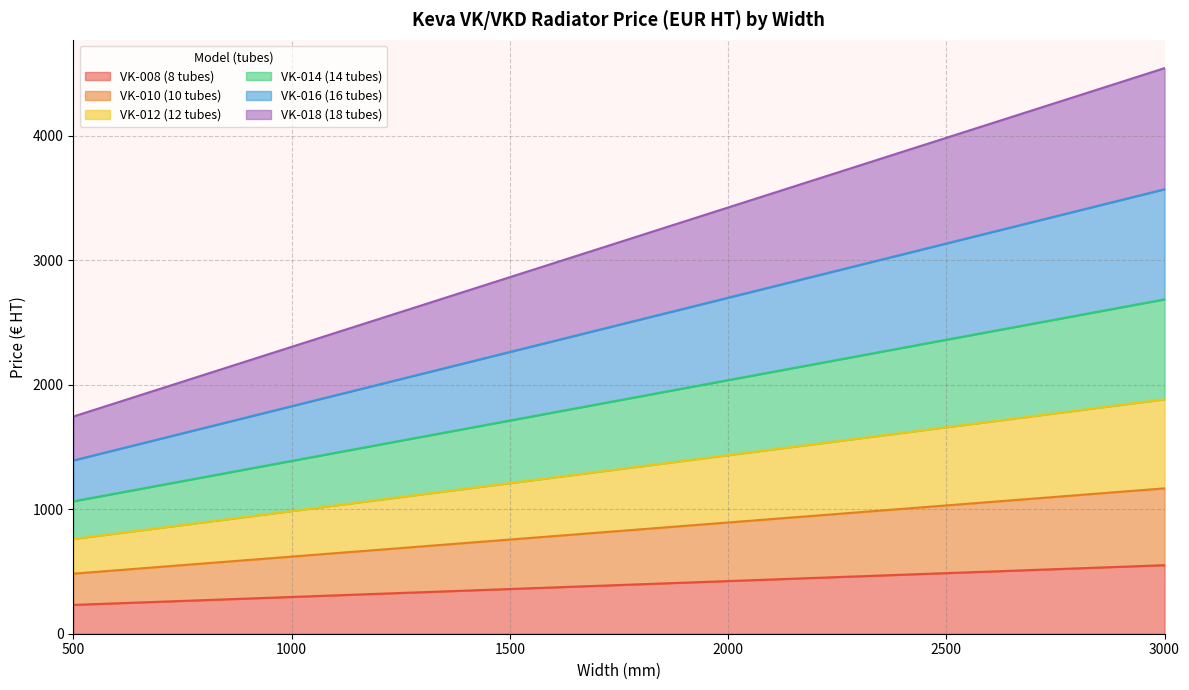

Which label corresponds to the largest value in the chart?

3000